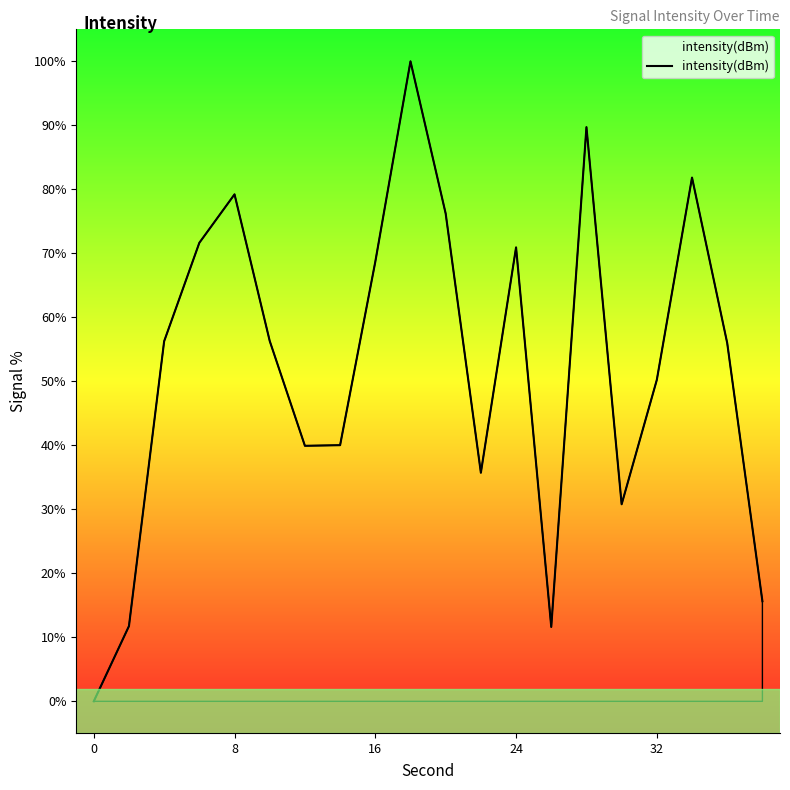

What is the greatest value displayed?

100.0